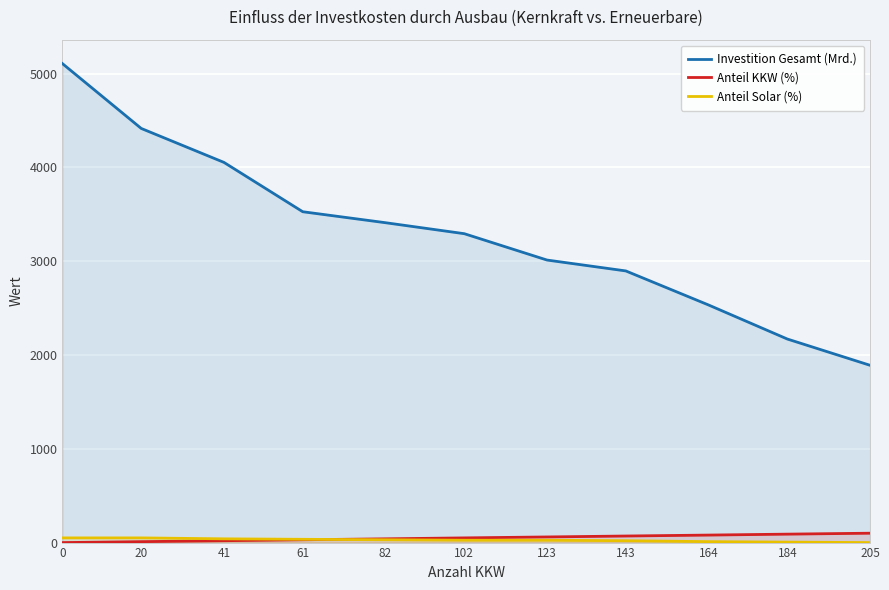

How many data points does each series have?

11